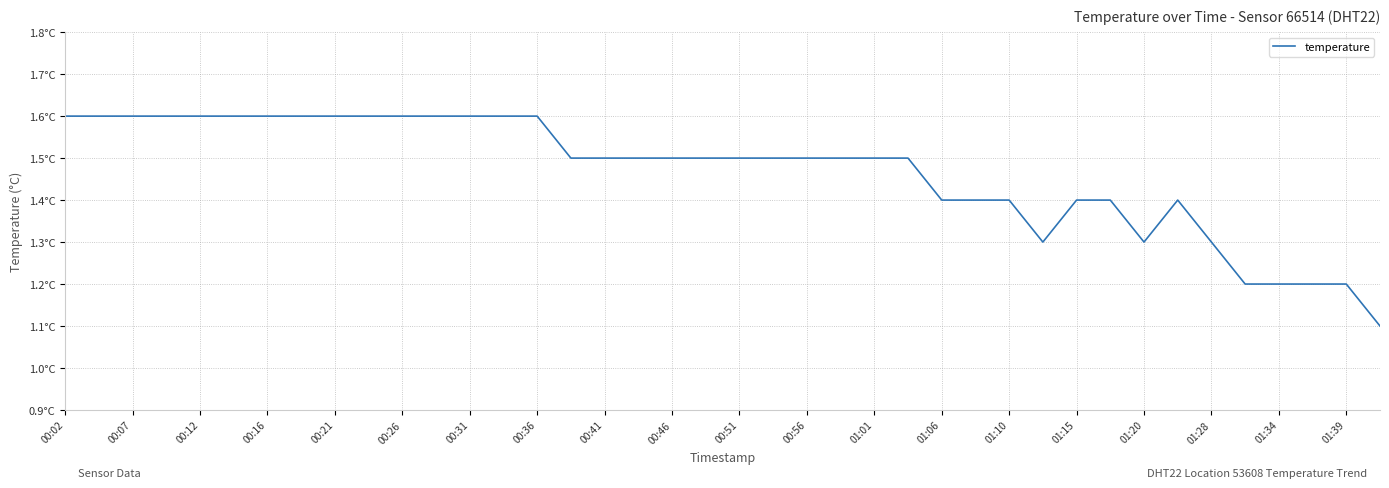

Does the chart have visible grid lines?

Yes